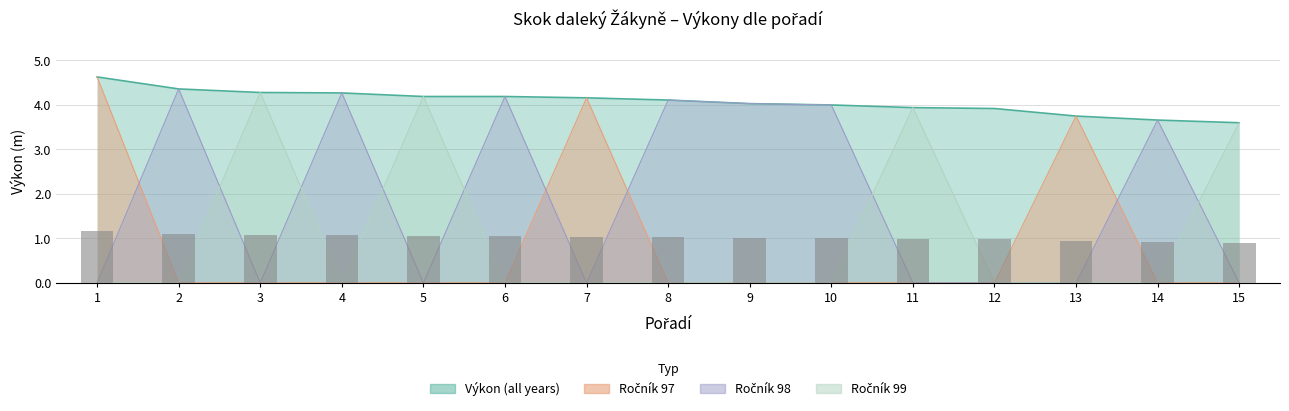

The value of Výkon at 8 is 4.1. True or false?

True